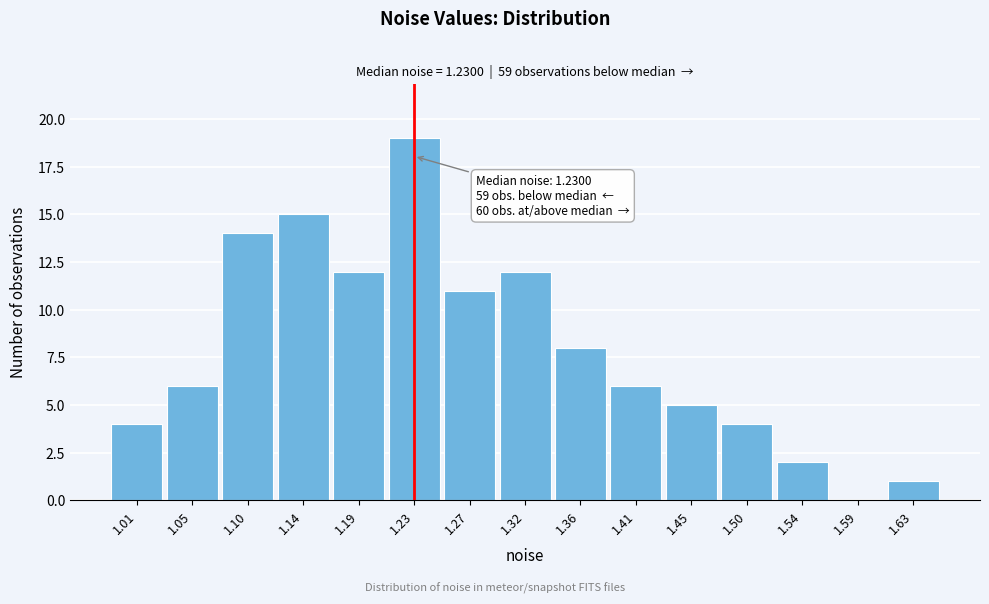

Over which range of the x-axis is the bar tallest?

1.210 to 1.250